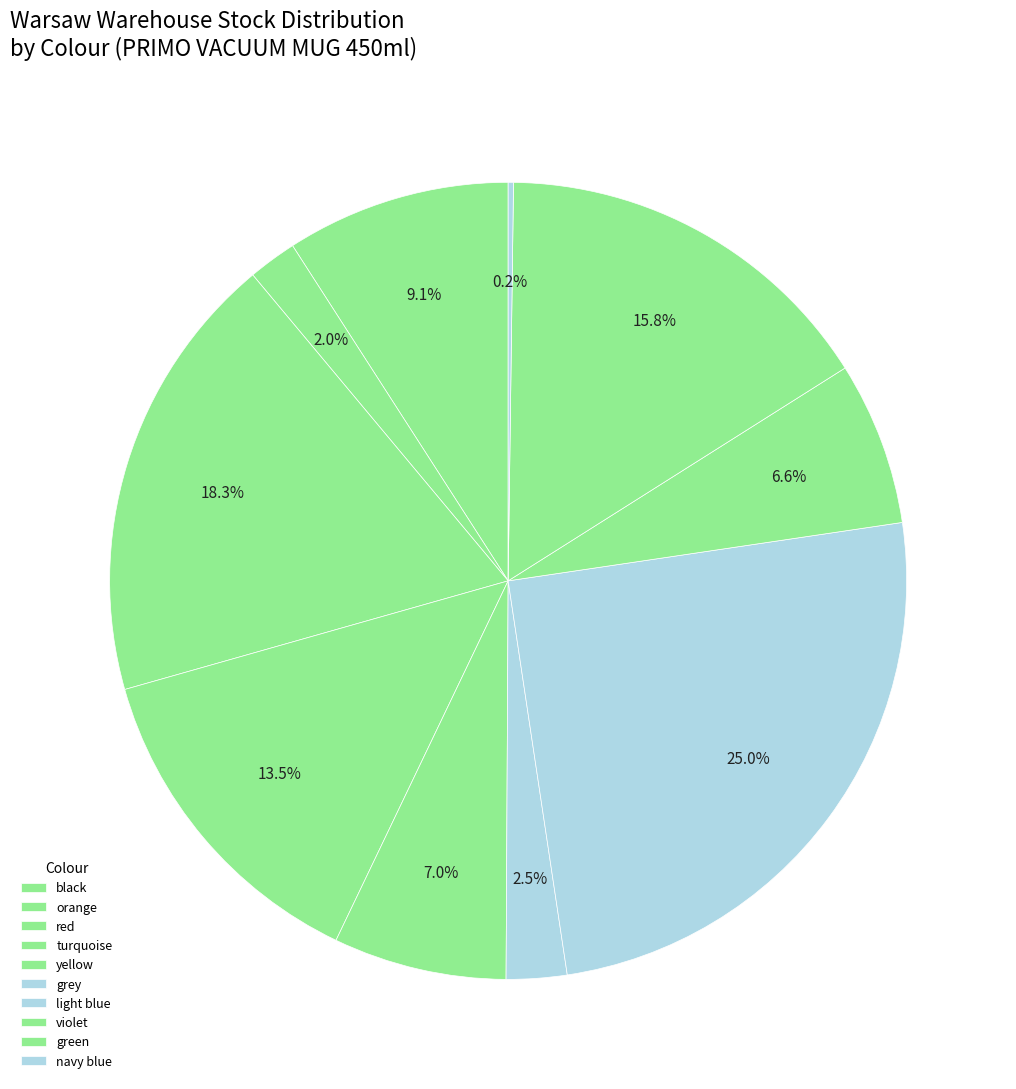

What is the largest slice in the pie chart?

light blue